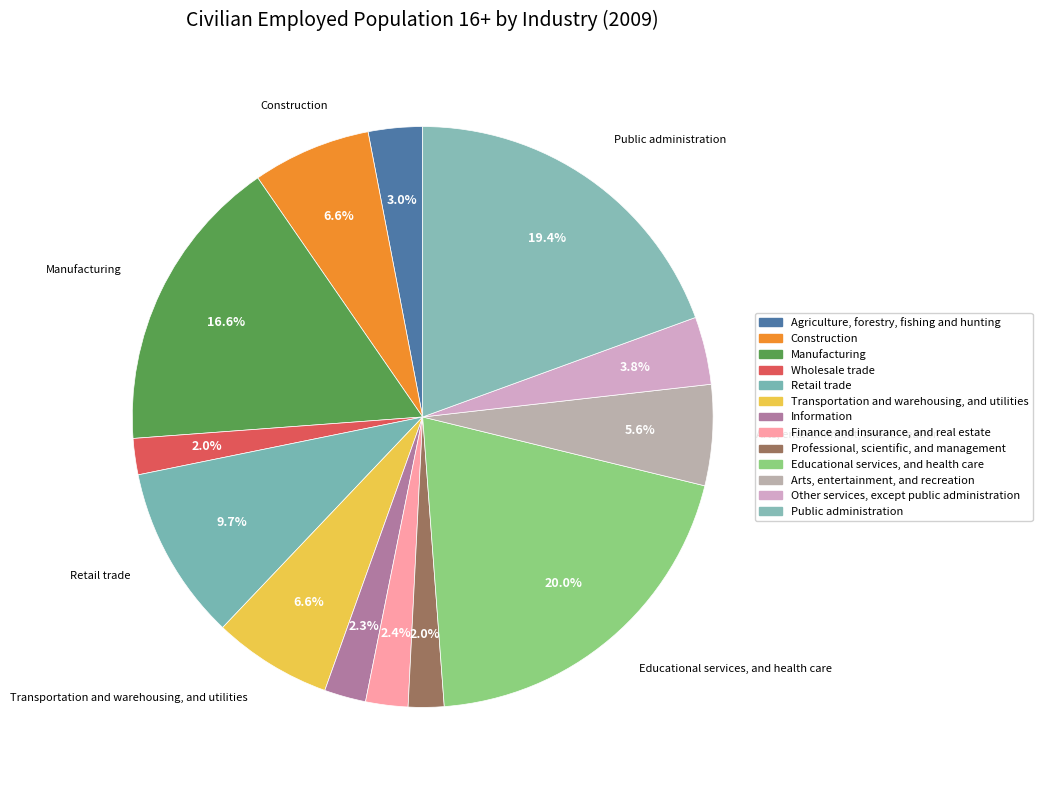

How many segments does this pie chart have?

13